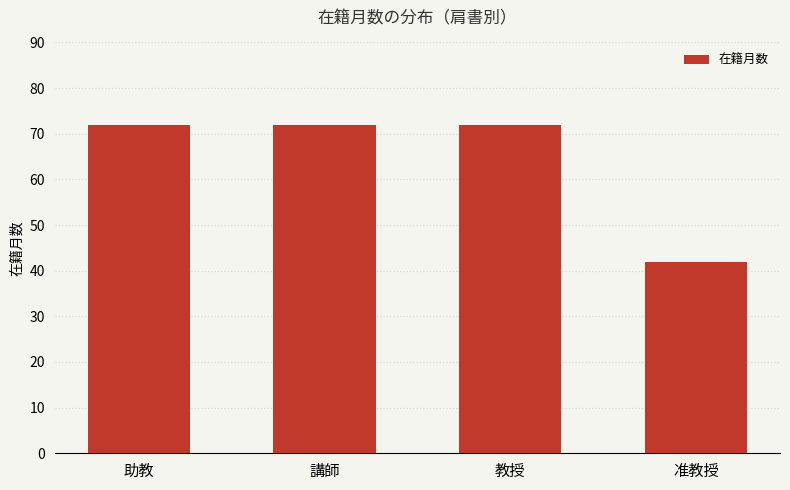

True or false: the data shows 28 at 助教.

False